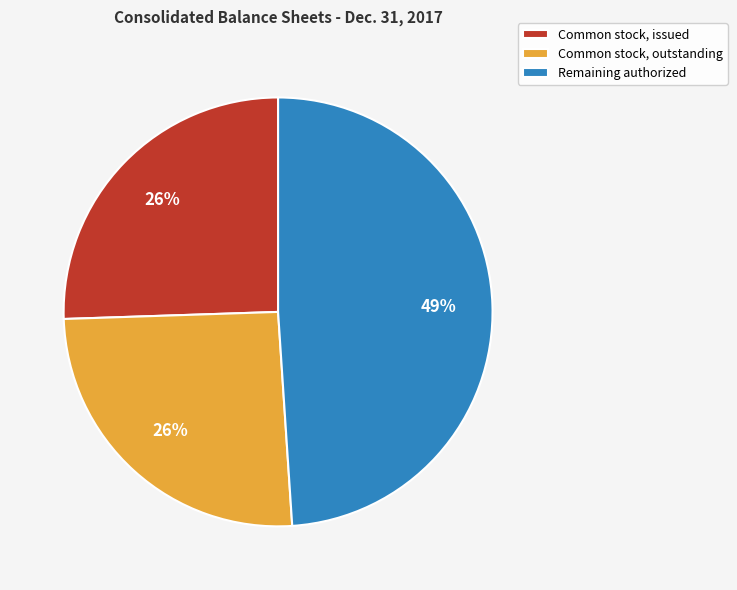

Which slice is the largest?

Remaining authorized